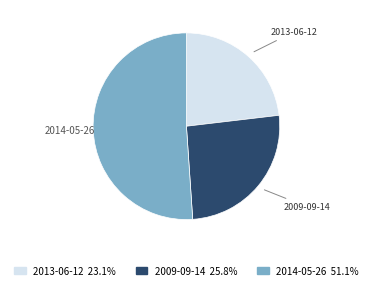

Is 2014-05-26 the majority of the pie?

Yes